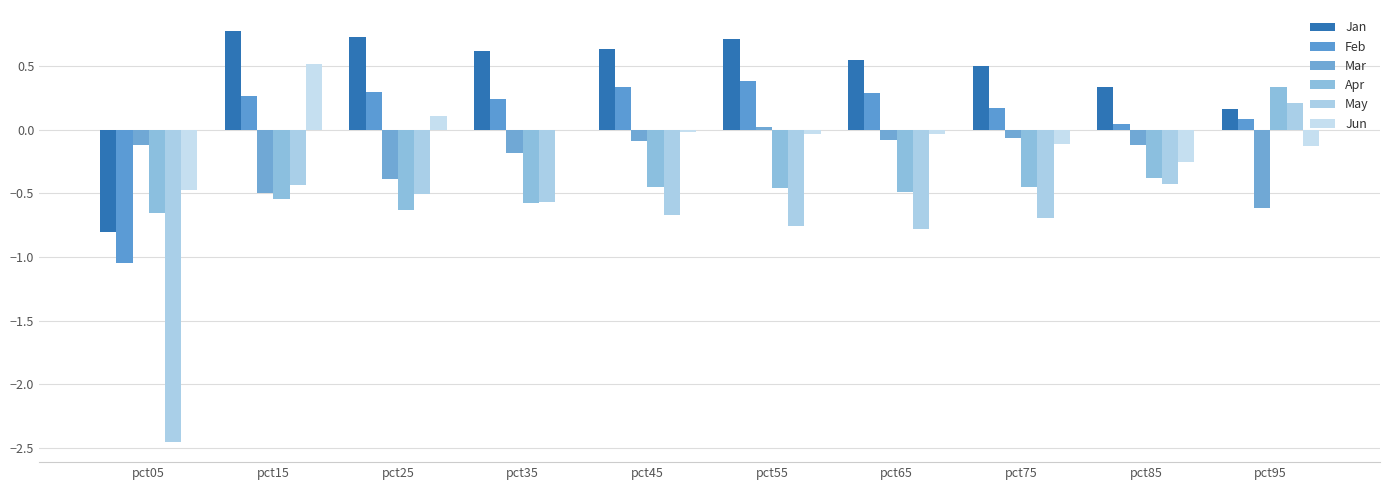

What is the difference between the Jun values at pct05 and pct55?

0.4